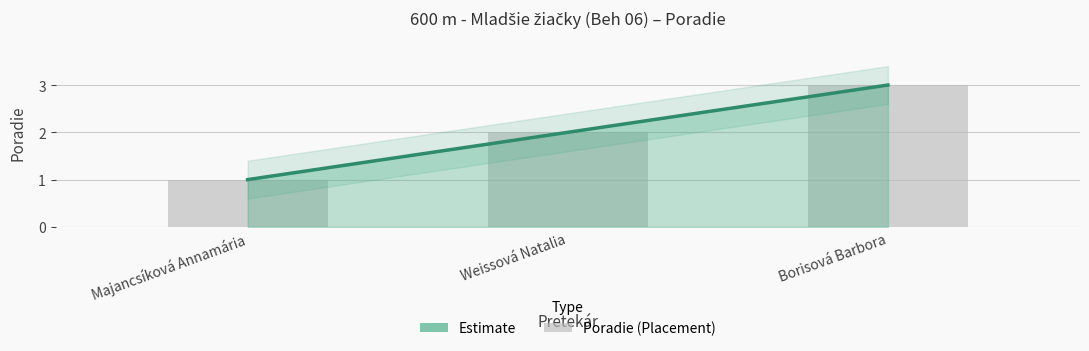

Count the values in the range 1 to 3.

3